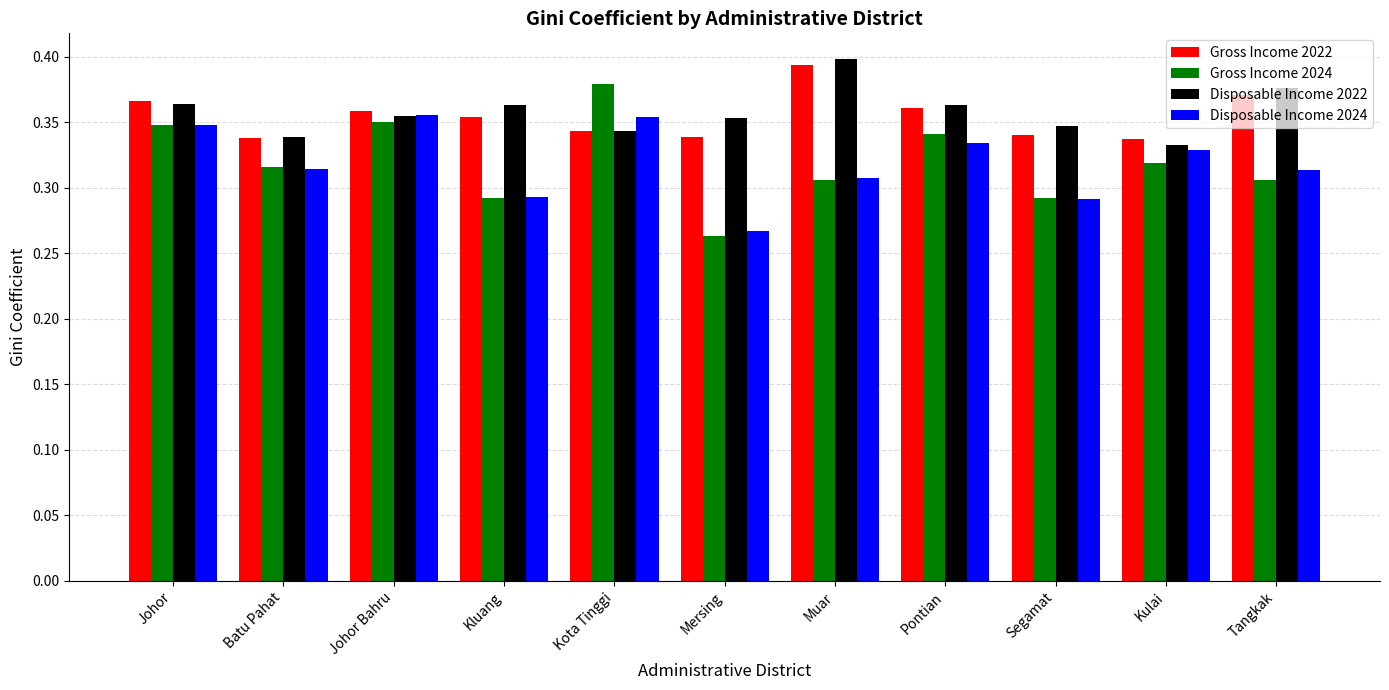

Is the value of Gross Income 2022 at Johor Bahru greater than the value of Gross Income 2024 at Kulai?

Yes